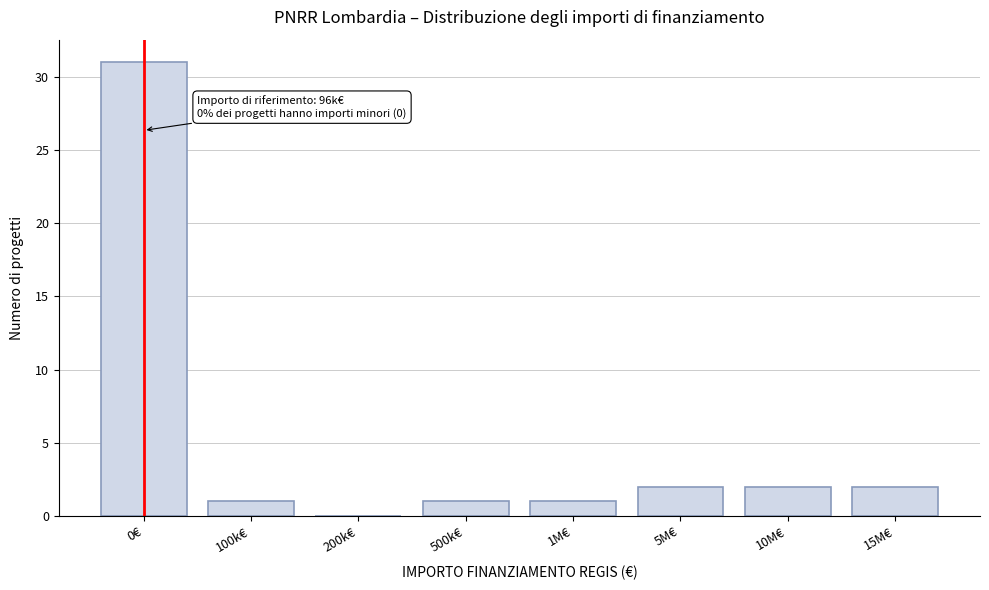

Reading right to left, transcribe all the data shown in this chart.

15M€=2	10M€=2	5M€=2	1M€=1	500k€=1	200k€=0	100k€=1	0€=31